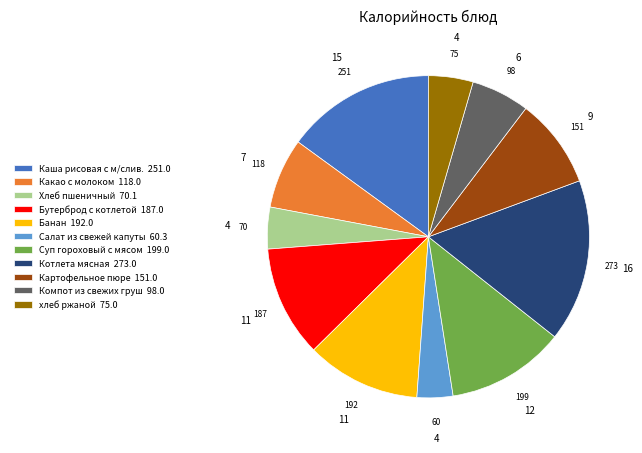

True or false: Бутерброд с котлетой accounts for 1% of the total.

False